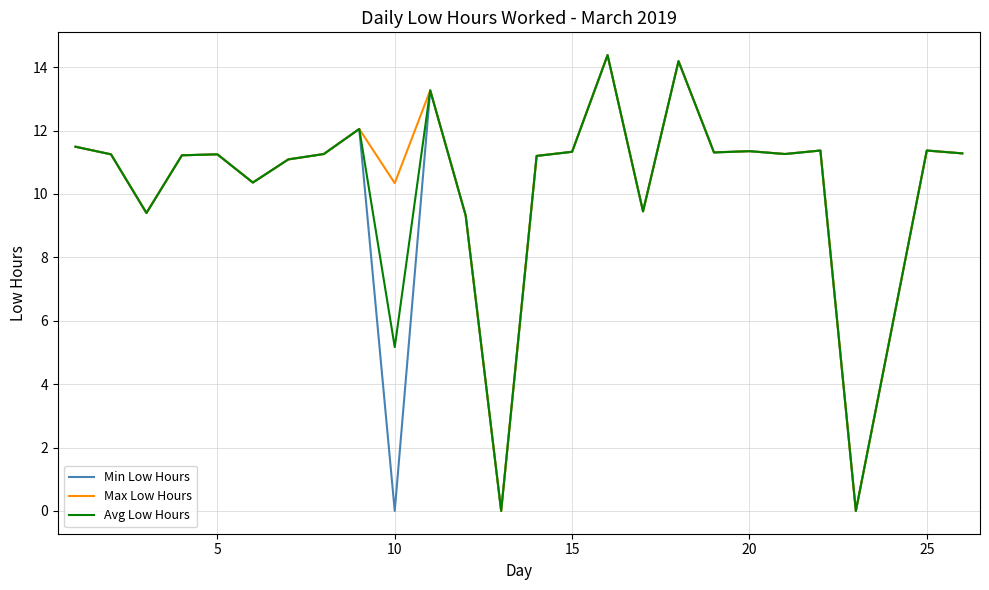

What is the difference between the maximum and minimum values in the Min Low Hours series?

14.4